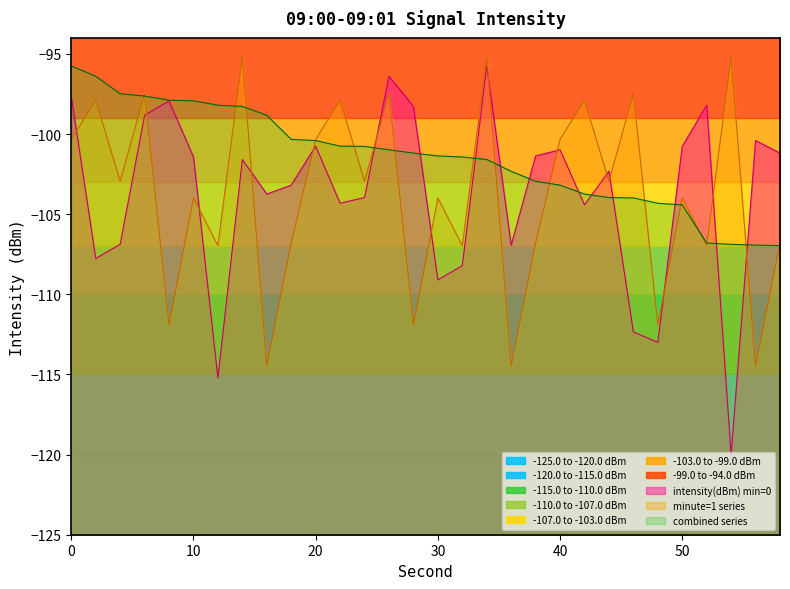

True or false: minute=1 has more than 1 interior local peaks.

True